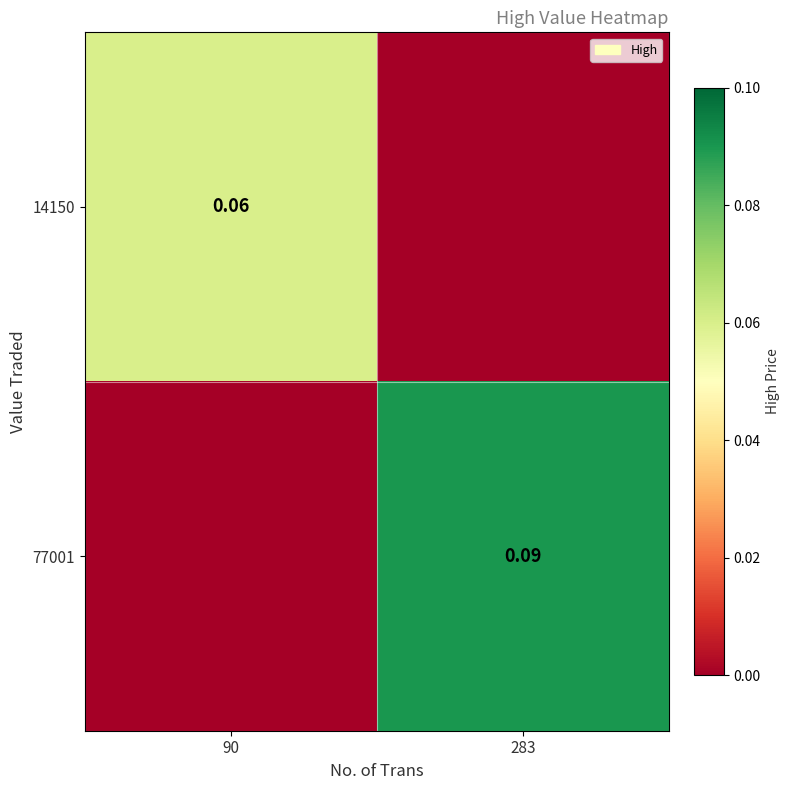

Rank the series by their maximum value, from lowest to highest.

14150, 77001